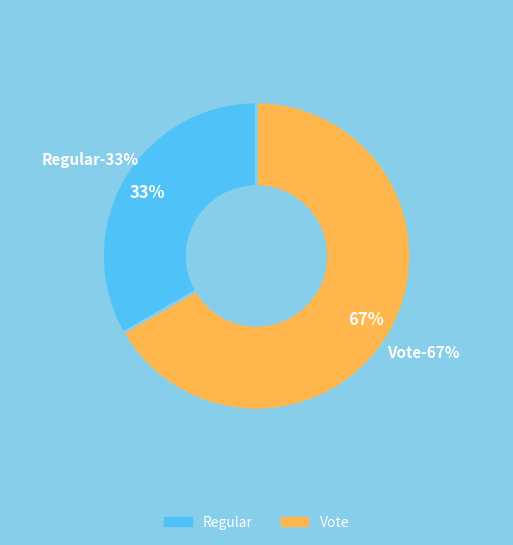

Rank the categories by value from highest to lowest.

Vote, Regular